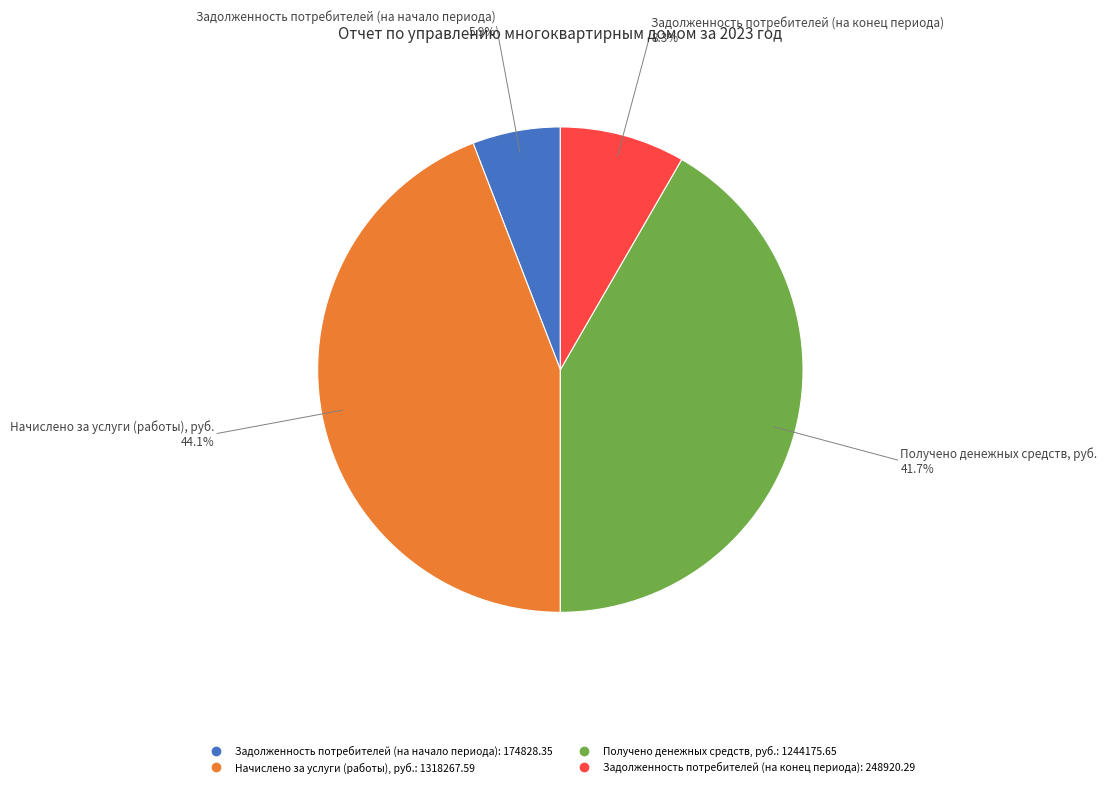

Approximately how many times larger is the value at Задолженность потребителей (на конец периода) compared to Задолженность потребителей (на начало периода)?

1.4